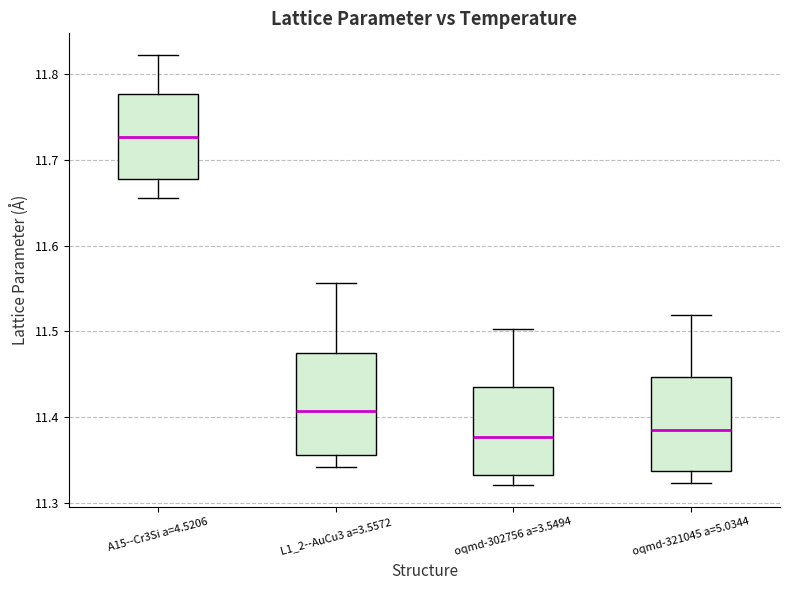

Where is the upper edge of the box for L1_2--AuCu3 a=3.5572 on the y-axis? The values are not printed on the chart, so give them approximately, as read against the axis.

11.48